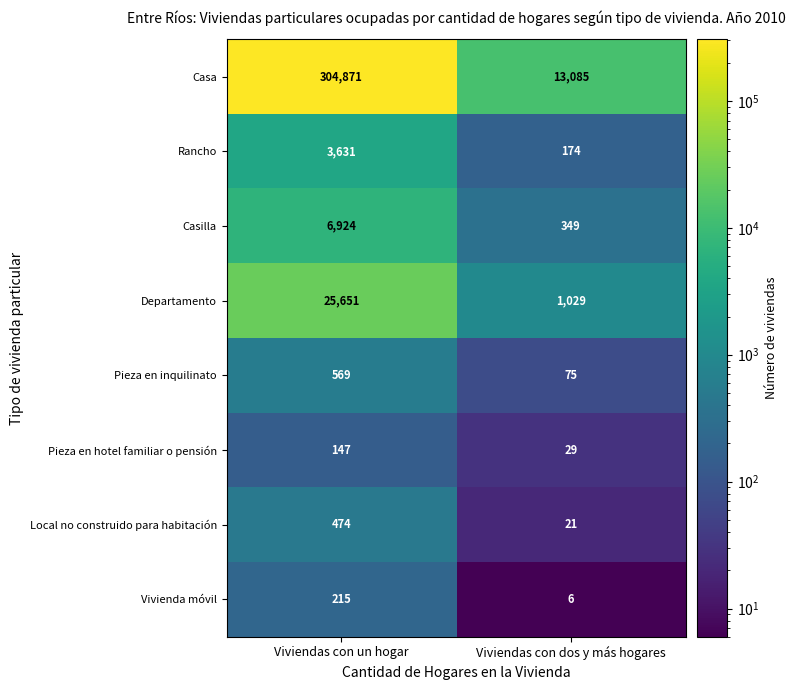

What is the sum of all Pieza en hotel familiar o pensión values?

176